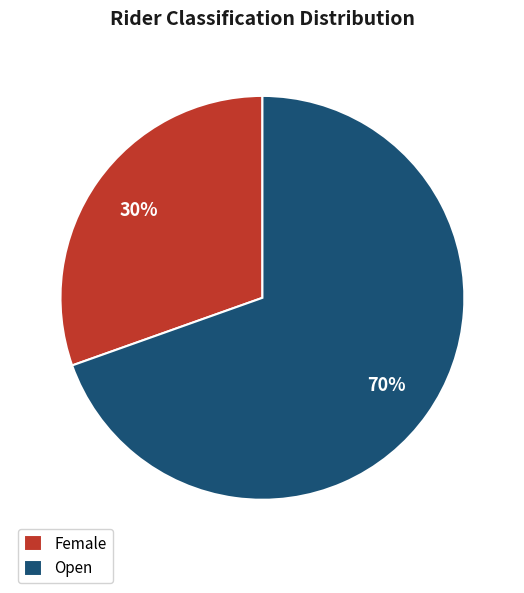

How many slices are in this pie chart?

2